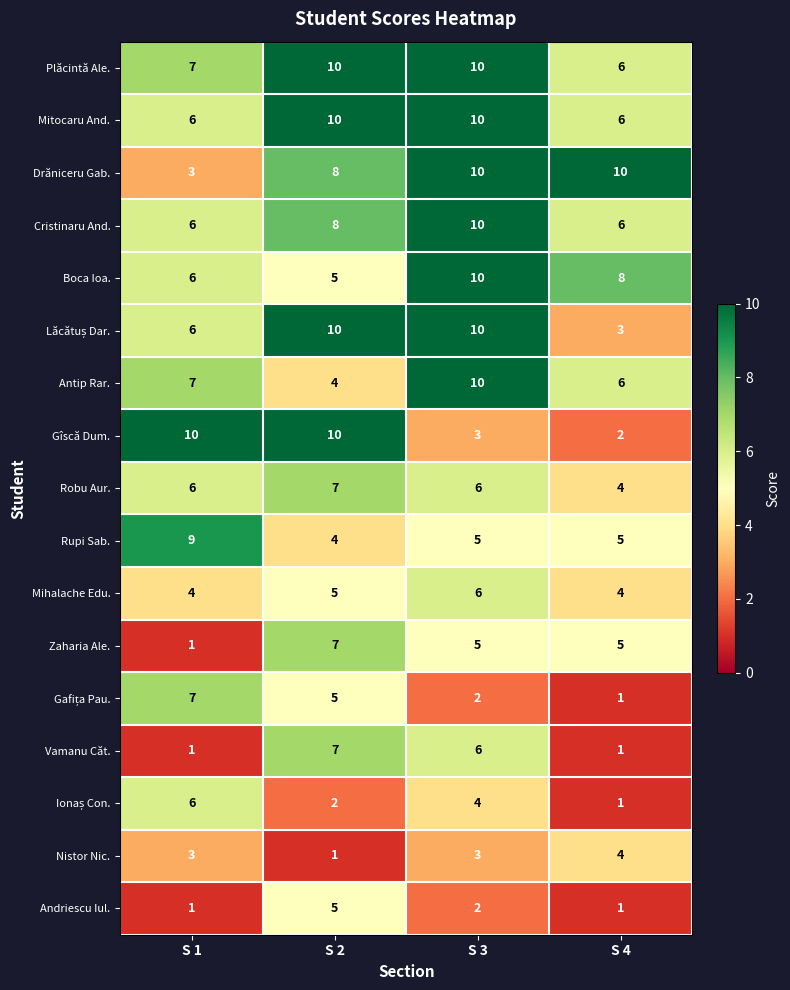

Which series has the widest spread of values?

Gîscă Dum.